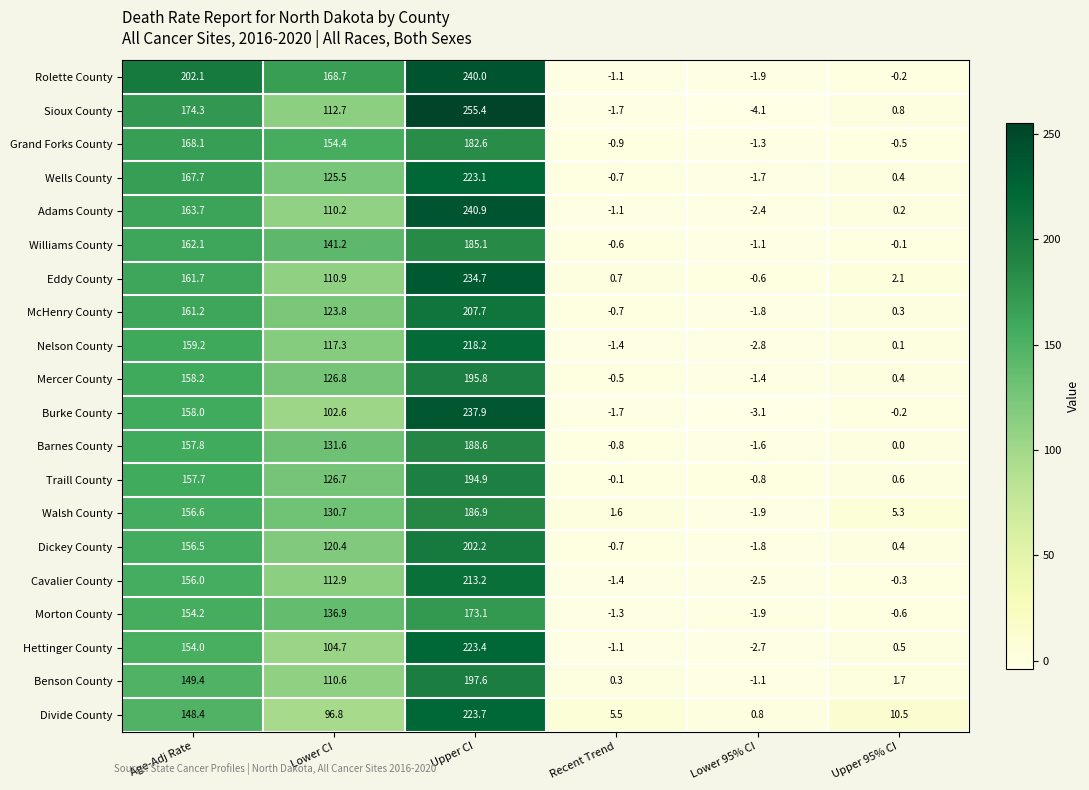

At which label does Sioux County first exceed 112?

Age-Adj Rate